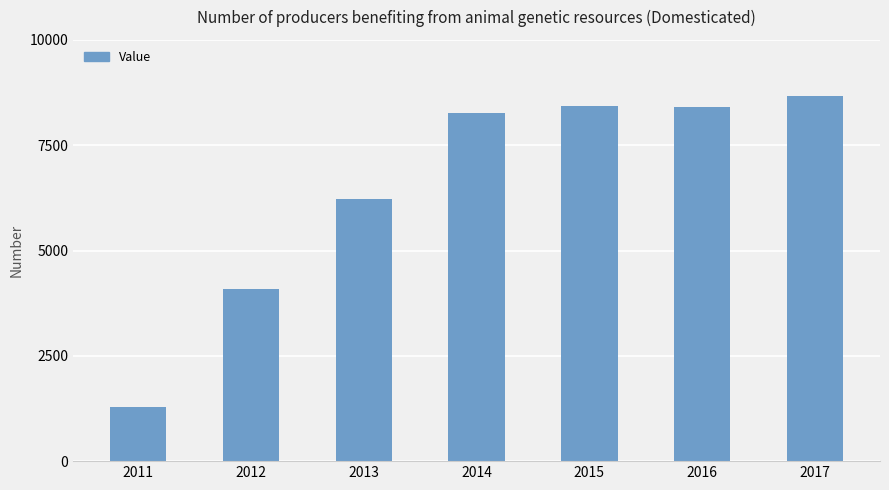

What is the sum of the values at 2016 and 2013?

14638